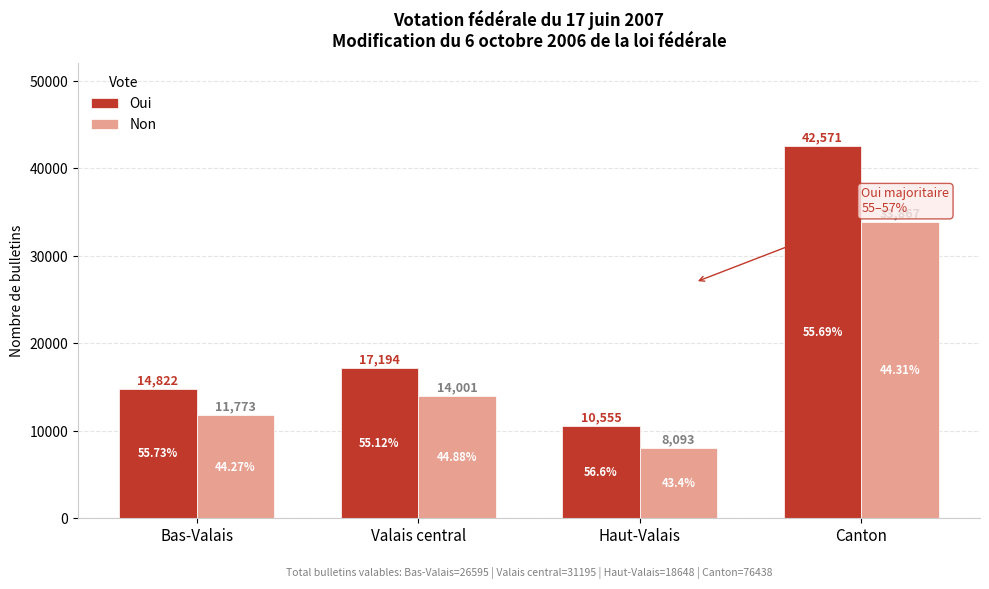

What is the sum of the Non values at Canton and Bas-Valais?

45640